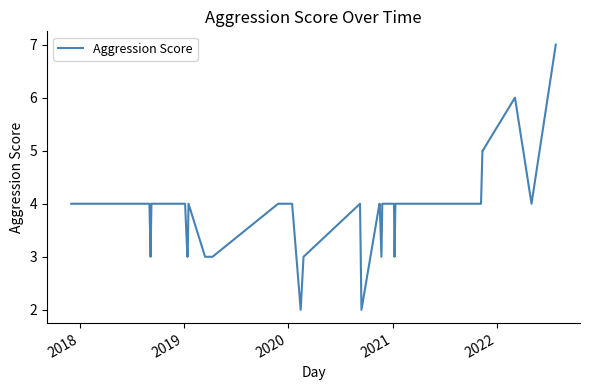

What is the greatest value displayed?

7